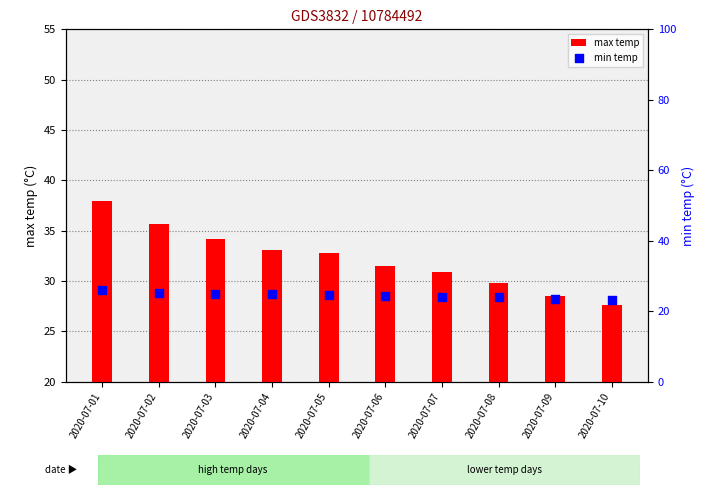

Which series has the largest total across all categories?

max temp